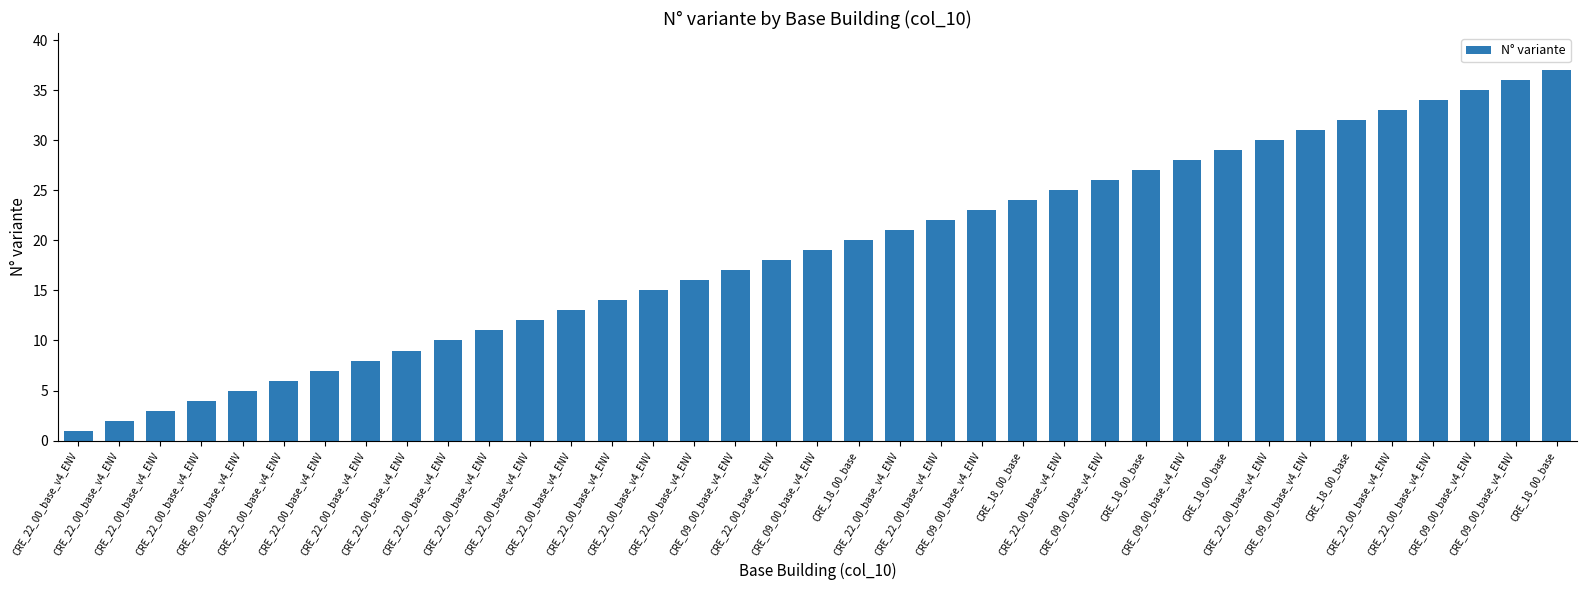

What is the sum of the values at CRE_09_00_base_v4_ENV and CRE_22_00_base_v4_ENV?

44